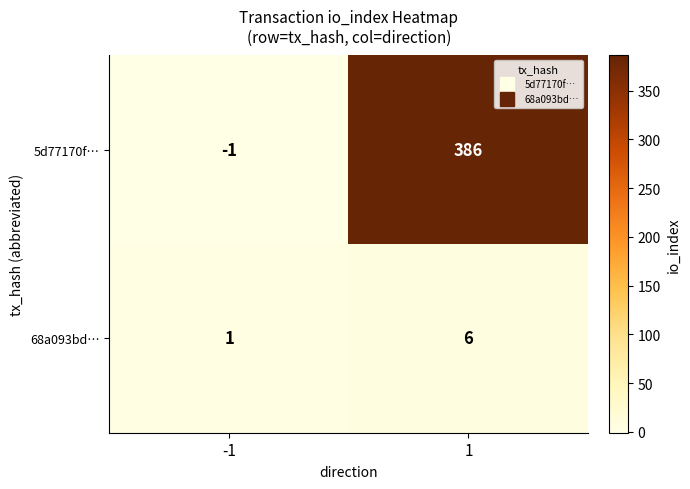

What is the difference between the maximum and minimum values in the 5d77170f… series?

387